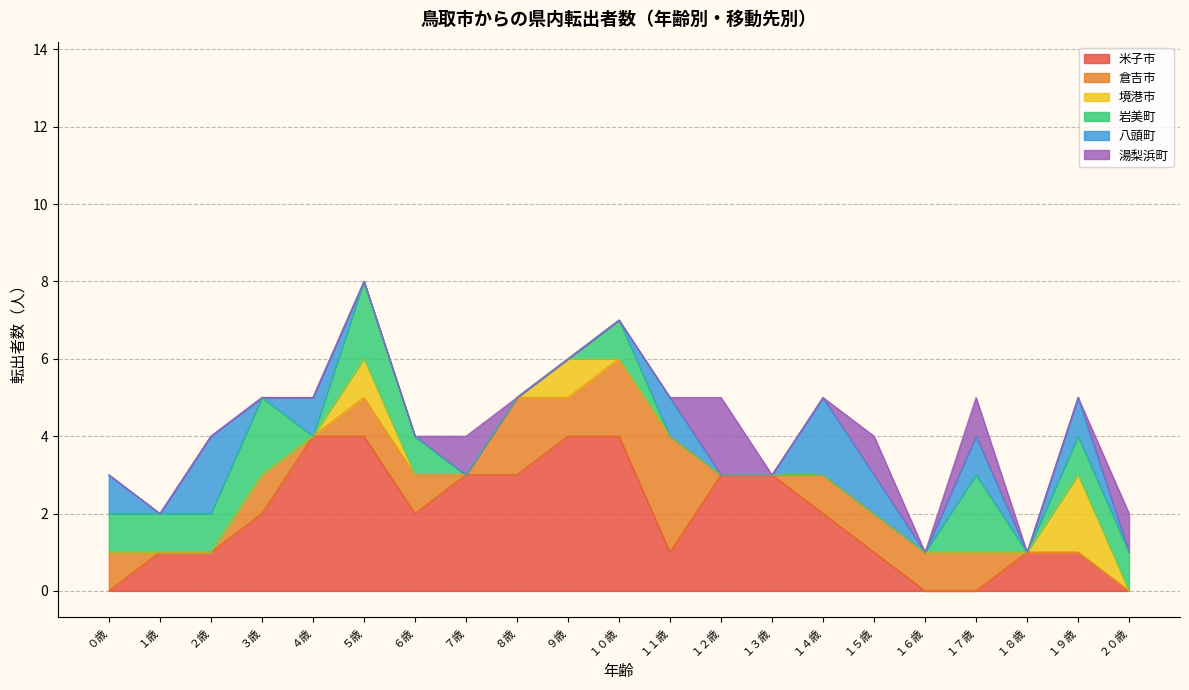

The value of 岩美町 at ５歳 is 4. True or false?

False